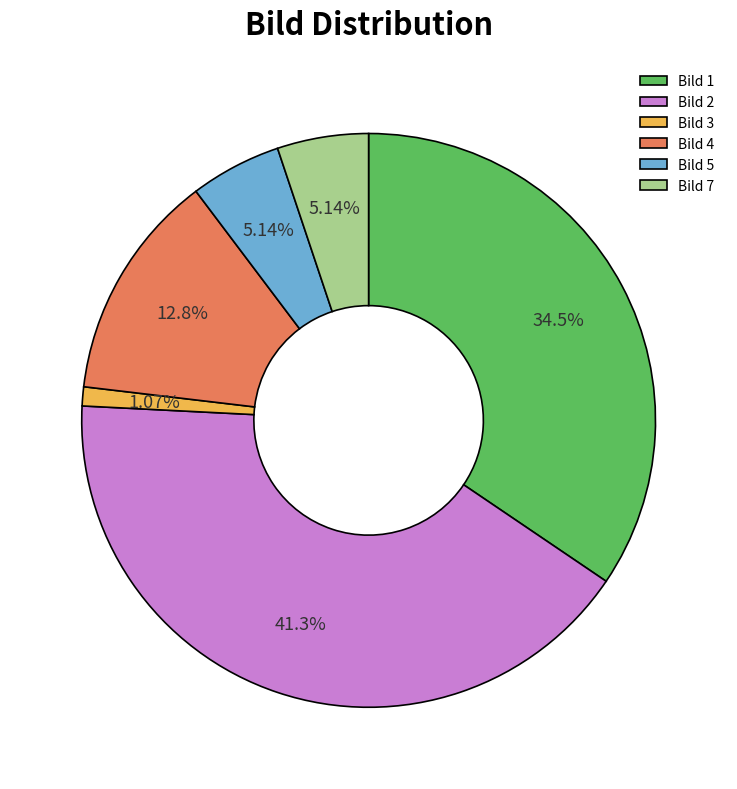

Does Bild 1 represent more than half of the total?

No